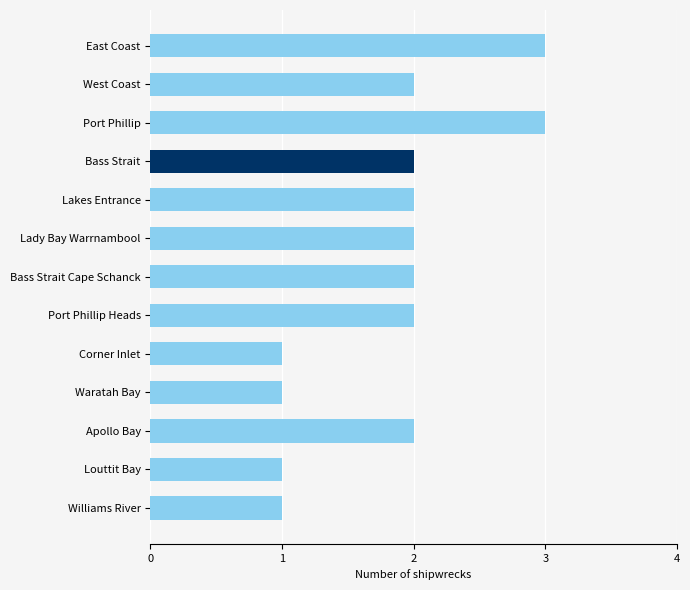

Reading left to right, extract all data points from this chart.

East Coast=3	West Coast=2	Port Phillip=3	Bass Strait=2	Lakes Entrance=2	Lady Bay Warrnambool=2	Bass Strait Cape Schanck=2	Port Phillip Heads=2	Corner Inlet=1	Waratah Bay=1	Apollo Bay=2	Louttit Bay=1	Williams River=1